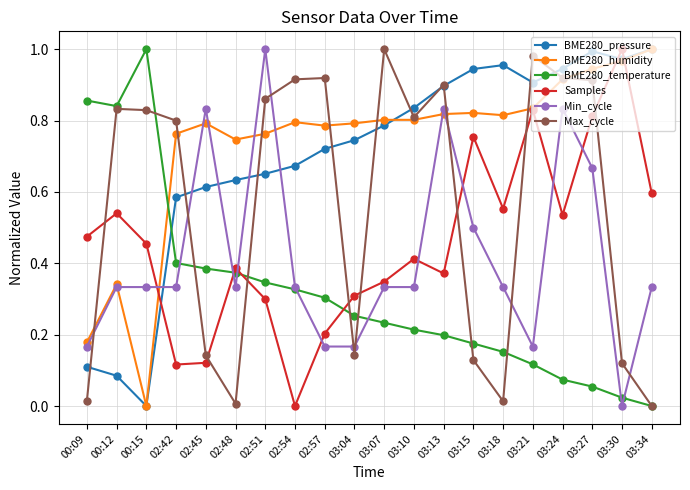

What position from the left is 00:15?

3